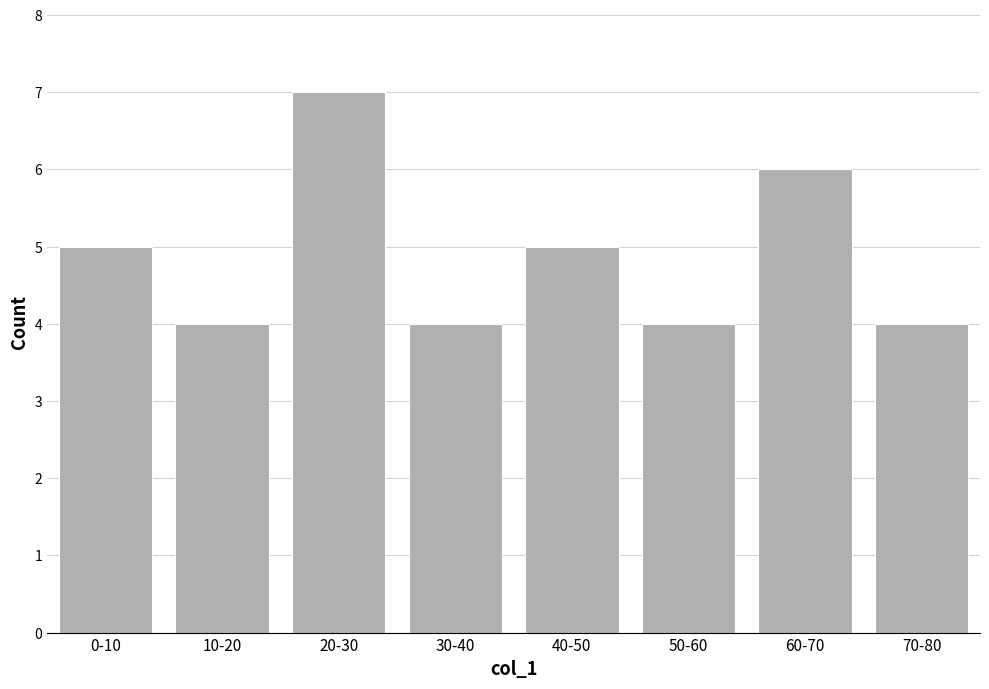

Reading left to right, extract all data points from this chart.

0-10=5	10-20=4	20-30=7	30-40=4	40-50=5	50-60=4	60-70=6	70-80=4